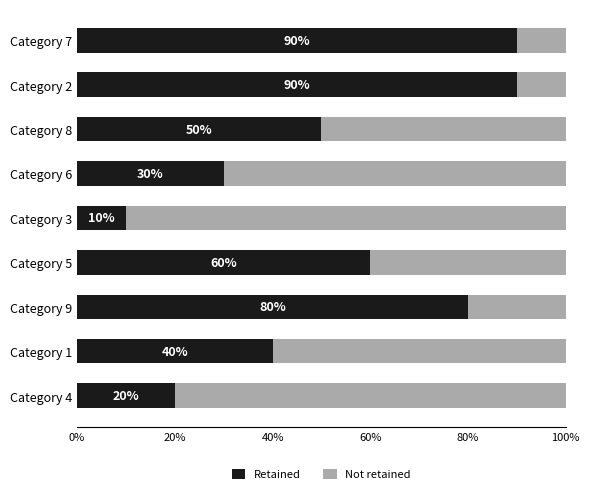

Which category has the lowest value in the Retained series?

Category 3